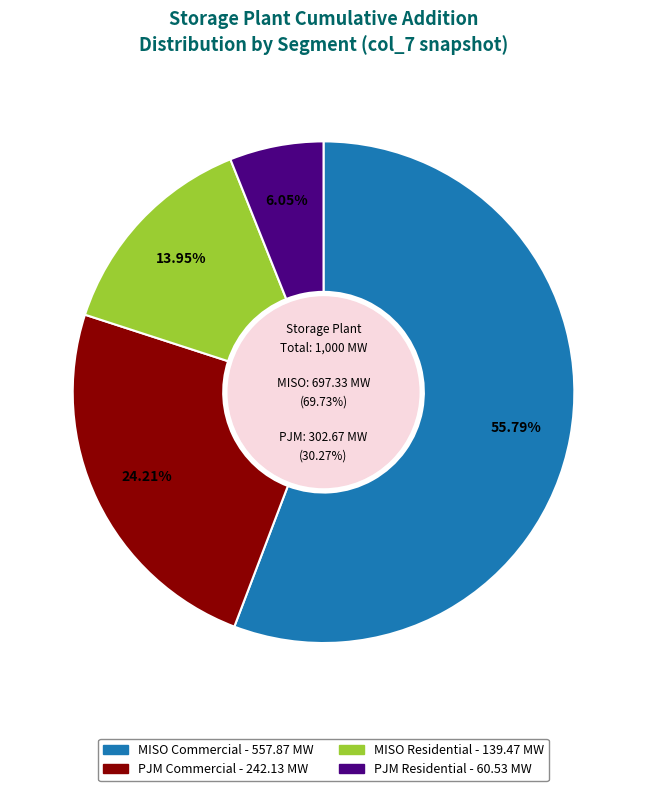

How many slices are in this pie chart?

4